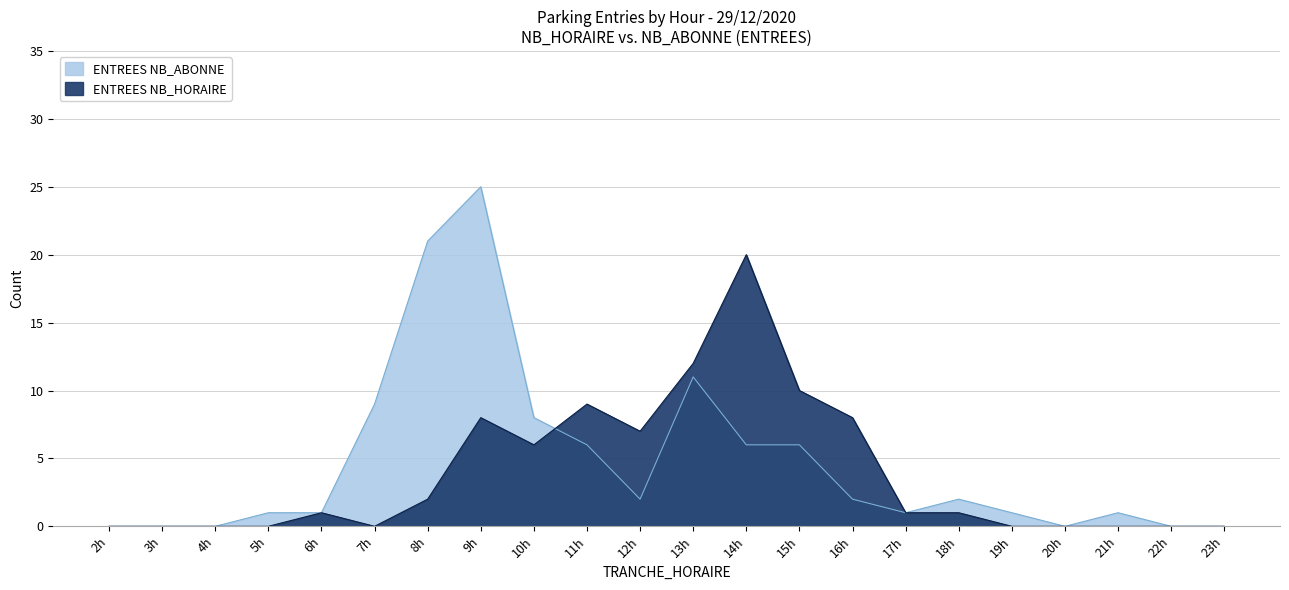

How many data points in ENTREES NB_HORAIRE are above 1?

9